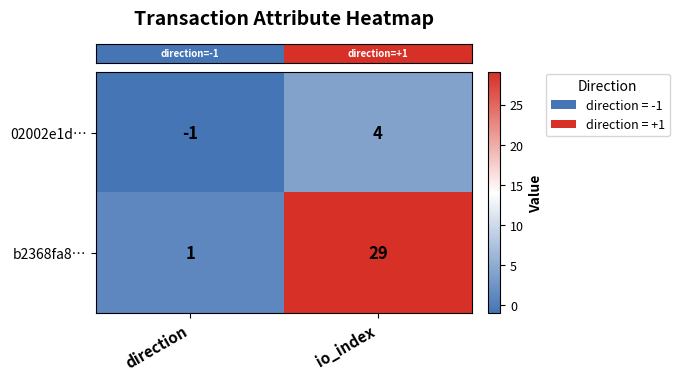

Reading right to left, extract all data points from this chart.

02002e1d…: io_index=4	direction=-1
b2368fa8…: io_index=29	direction=1